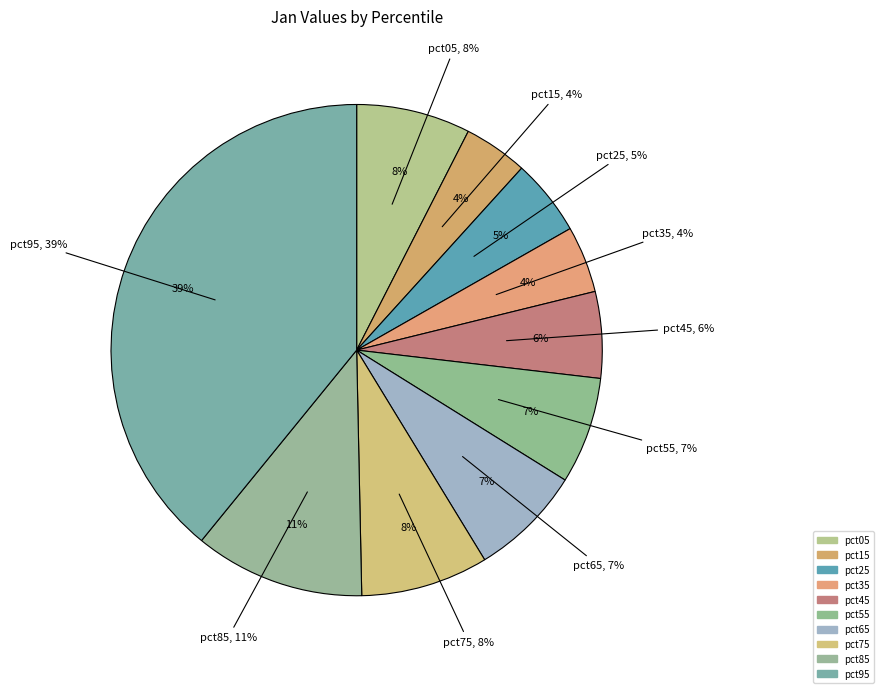

True or false: pct05 accounts for 8% of the total.

True